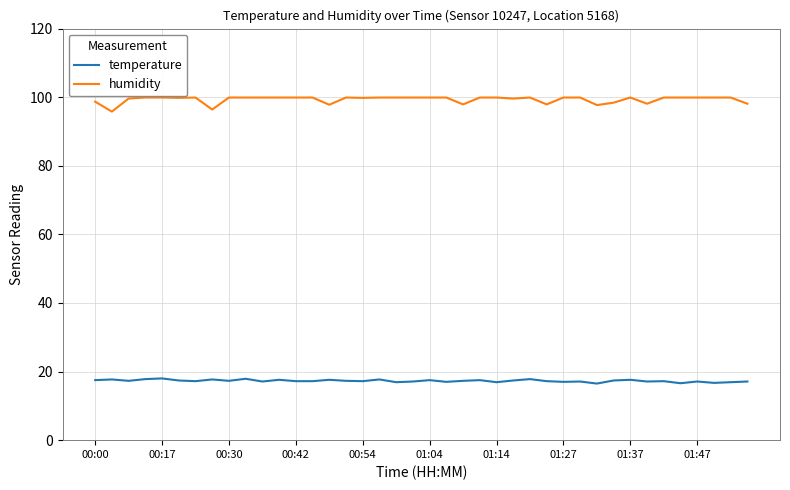

List the series in order of their overall mean, highest first.

humidity, temperature